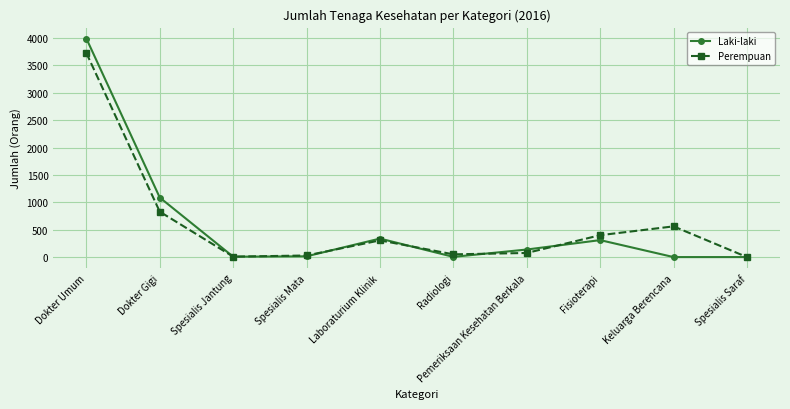

At which label does Laki-laki reach its peak?

Dokter Umum